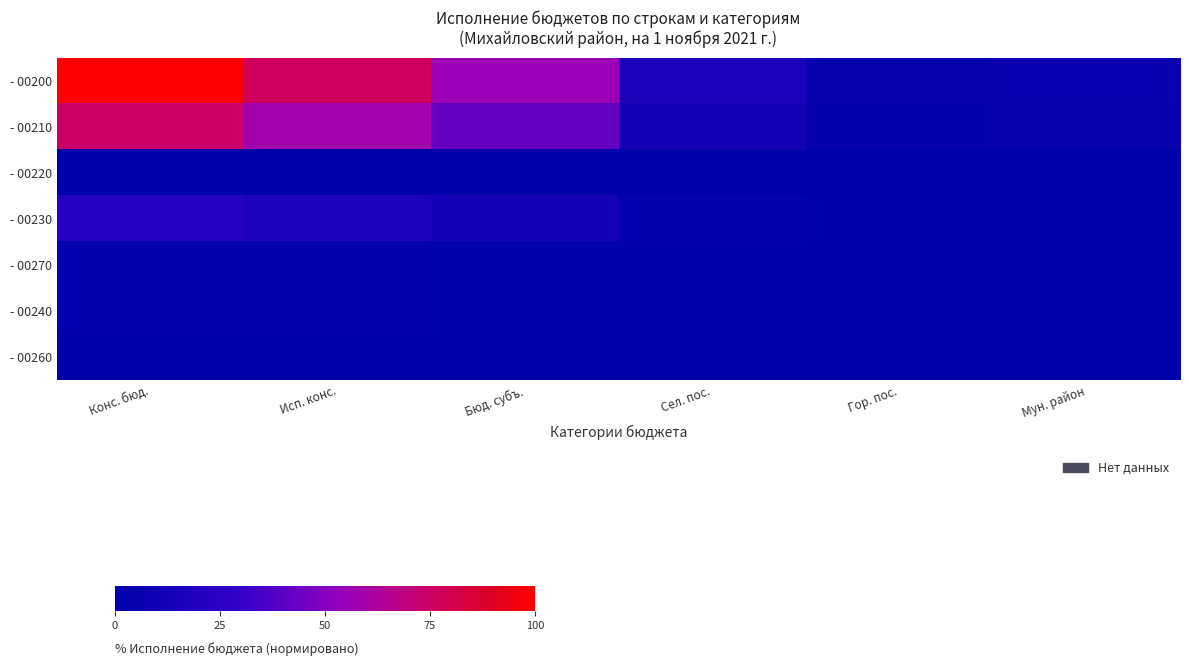

Rank the series by their maximum value, from highest to lowest.

- 00200, - 00210, - 00230, - 00270, - 00240, - 00260, - 00220